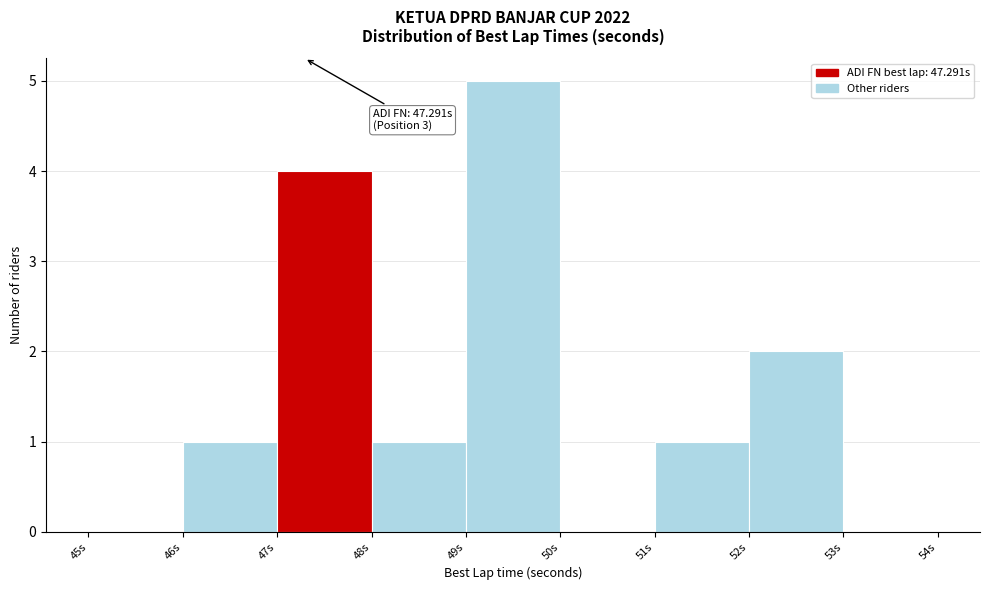

Over which range of the x-axis is the bar tallest?

49 to 50